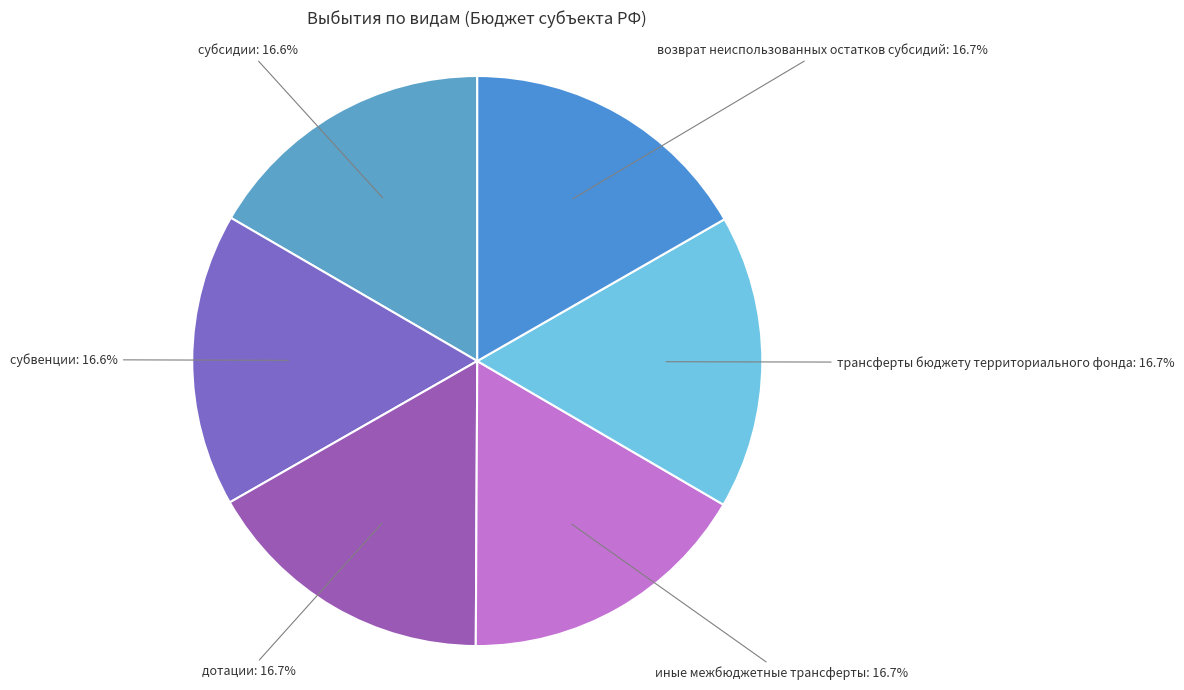

Count the number of slices in the pie.

6